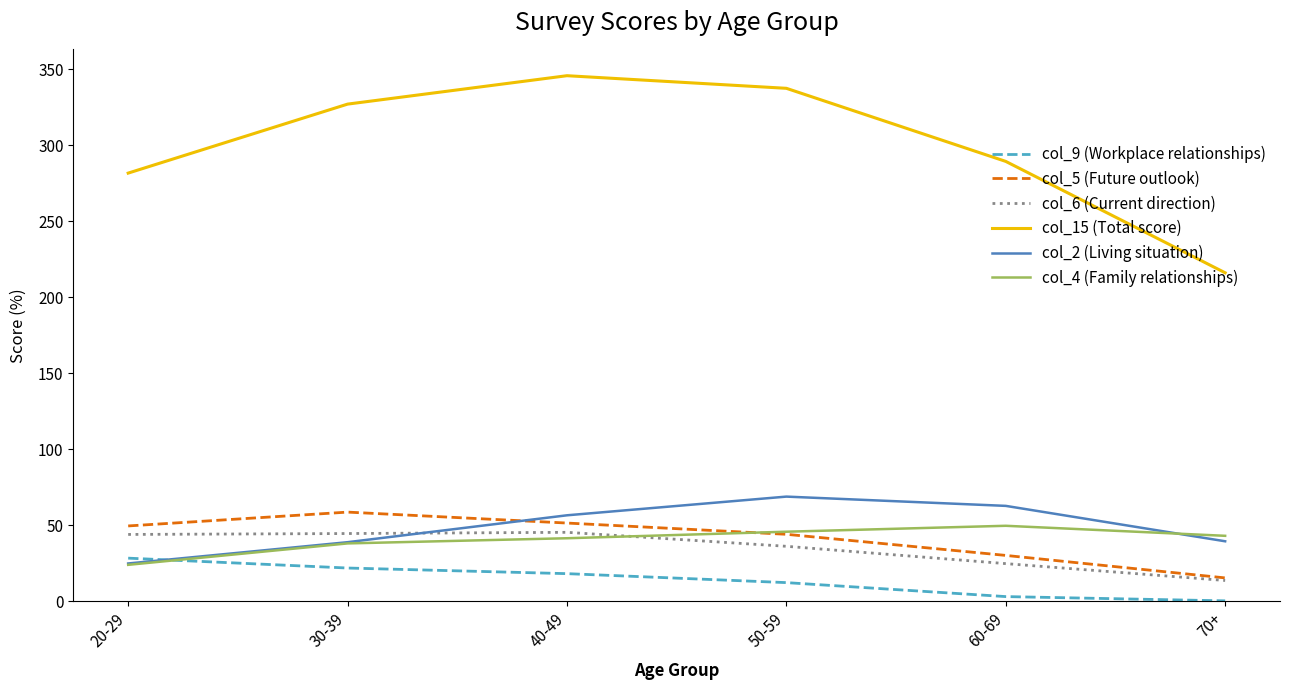

What are all the series names shown in the legend?

col_9 (Workplace relationships), col_5 (Future outlook), col_6 (Current direction), col_15 (Total score), col_2 (Living situation), col_4 (Family relationships)